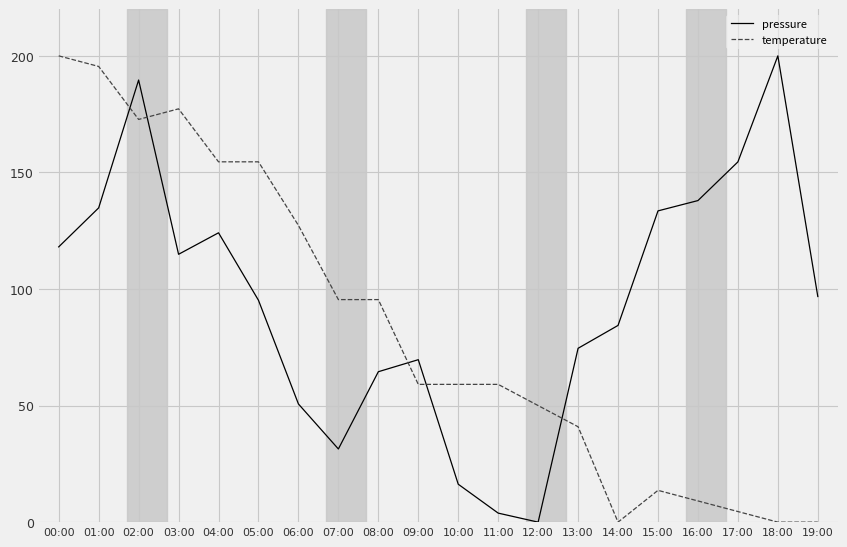

What is the average value of the temperature series?

83.4